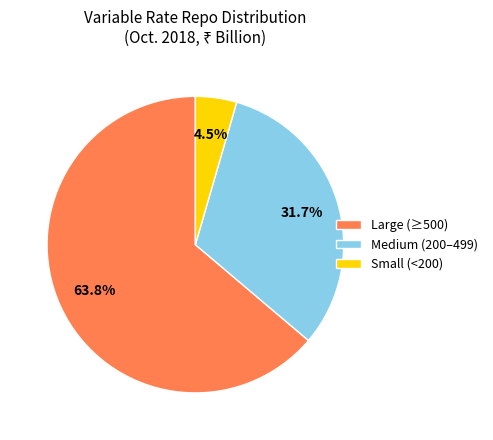

Do Medium (200–499) and Large (≥500) together represent more than half of the pie?

Yes